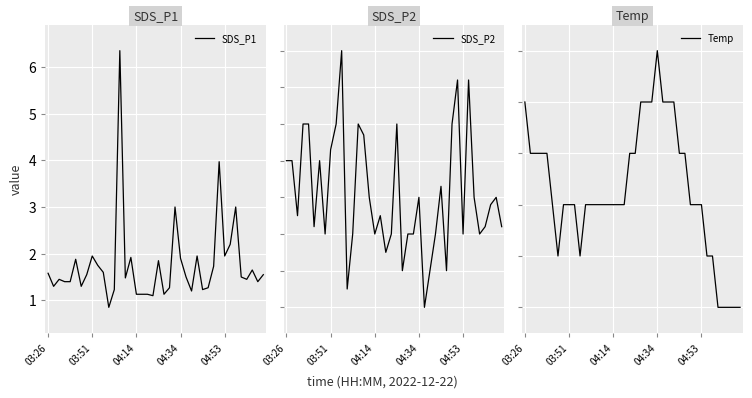

Does the chart display data point markers on the line(s)?

No